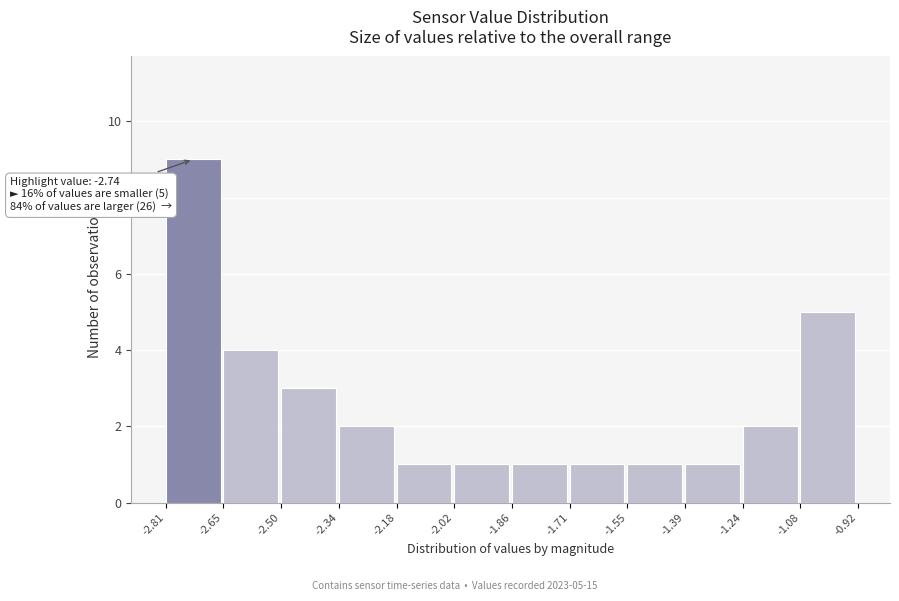

Over which range of the x-axis is the bar tallest?

-2.81 to -2.65